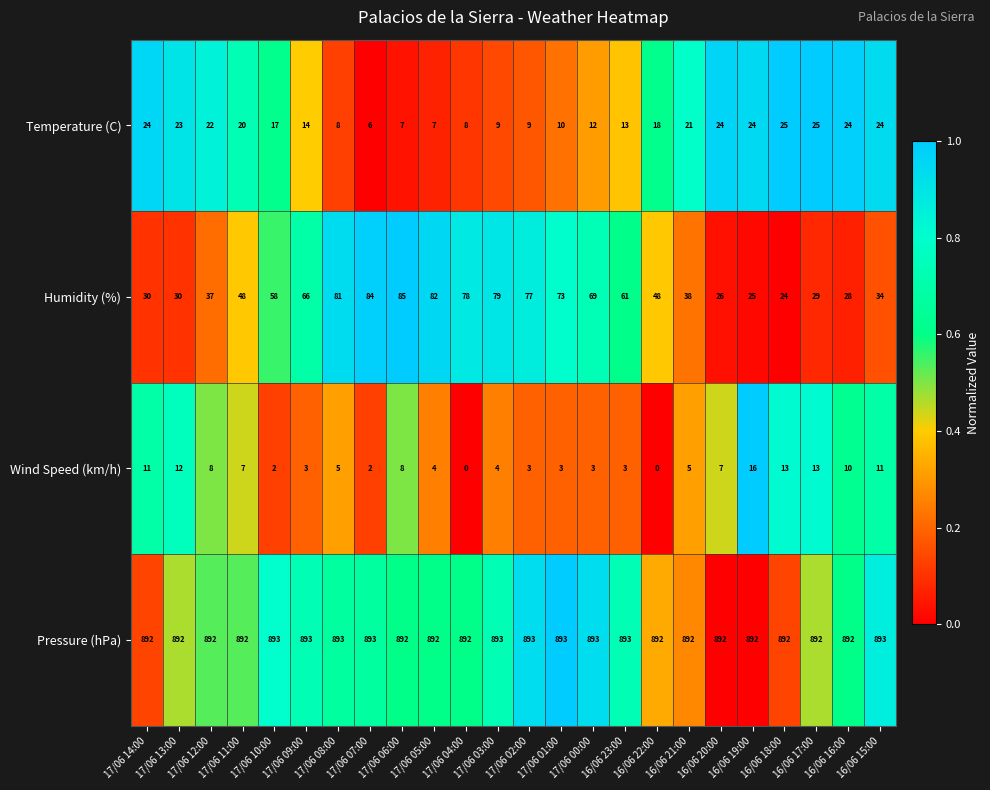

True or false: Pressure (hPa) has a value of 466 at 17/06 07:00.

False